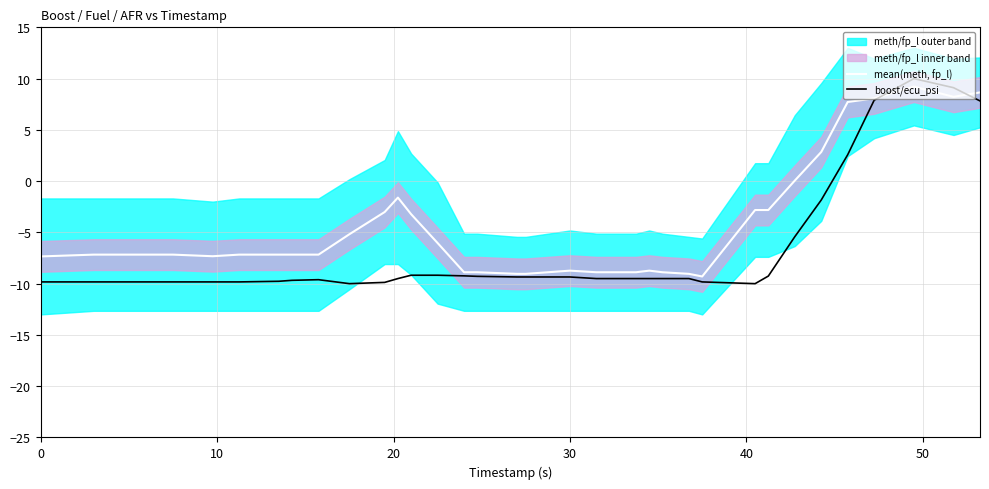

After their last crossing, which series has the higher values: mean(meth, fp_l) or boost/ecu_psi?

mean(meth, fp_l)